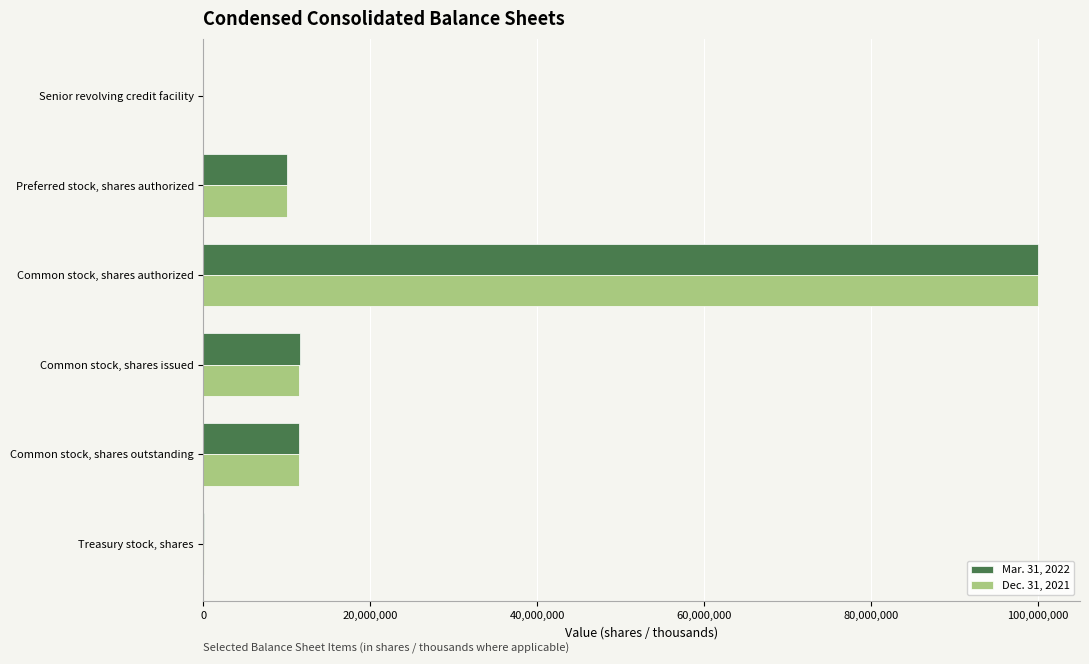

Count the number of categories in the chart.

6